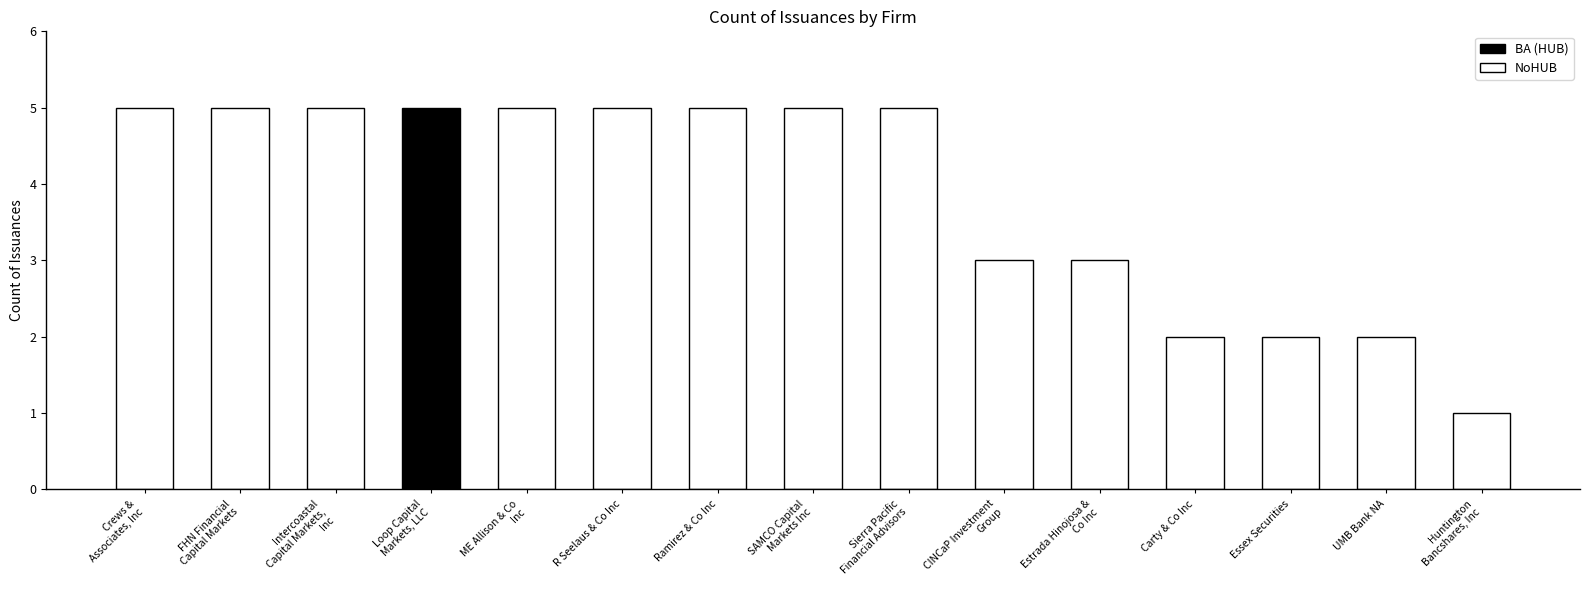

How many bars are there in total?

15